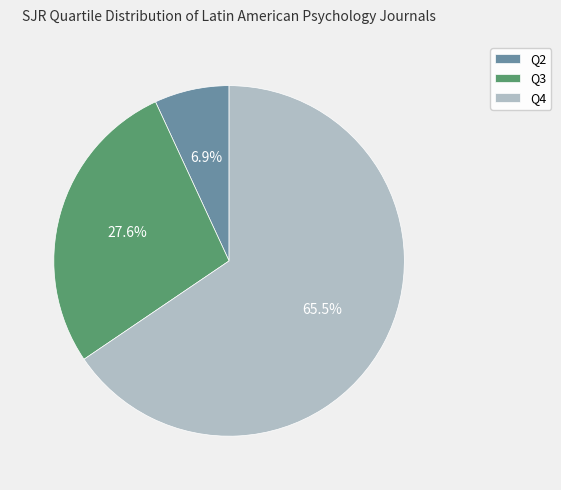

What is the ratio of the value at Q4 to the value at Q3?

2.4